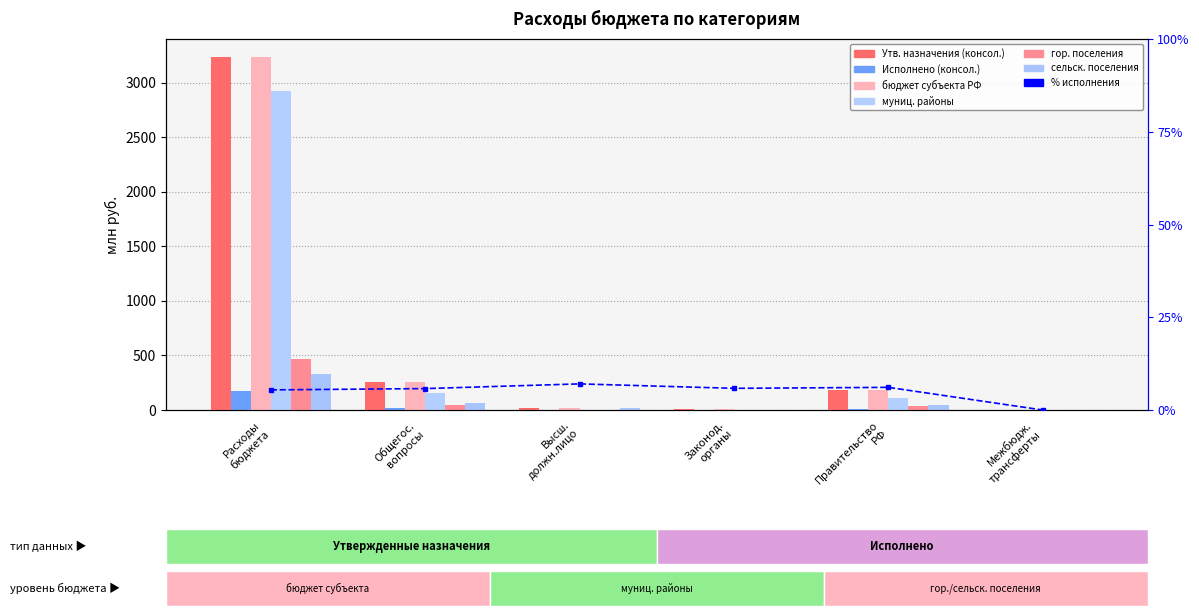

Rank the series by their maximum value, from lowest to highest.

Исполнено (консол.), бюджеты сельских поселений (утв.), бюджеты городских поселений (утв.), бюджеты муниципальных районов (утв.), Утв. бюдж. назначения (консол.), бюджет субъекта РФ (утв.)